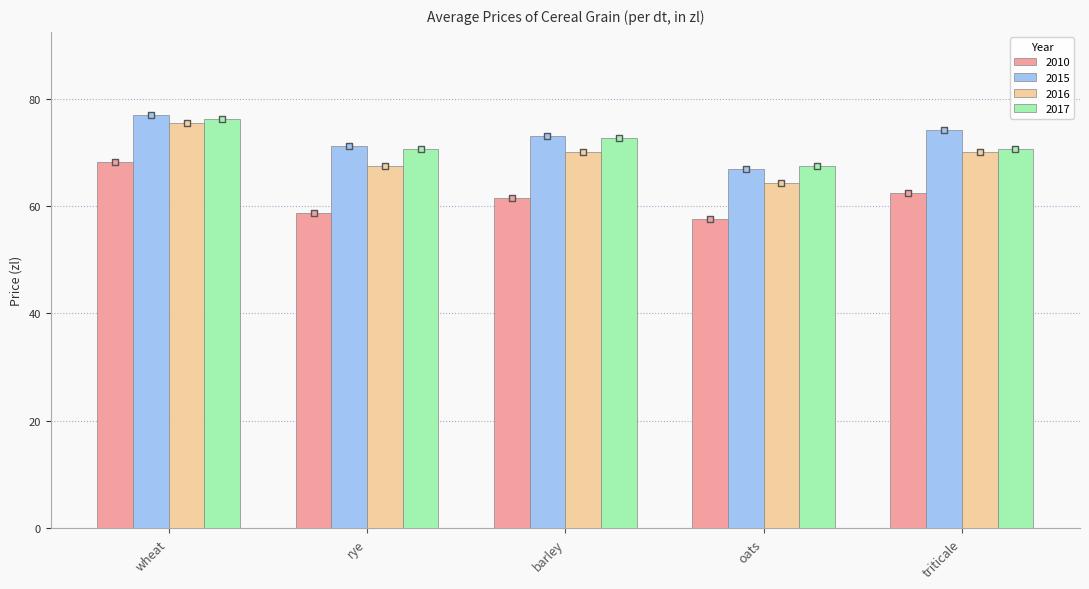

Which series has the largest total across all categories?

2015